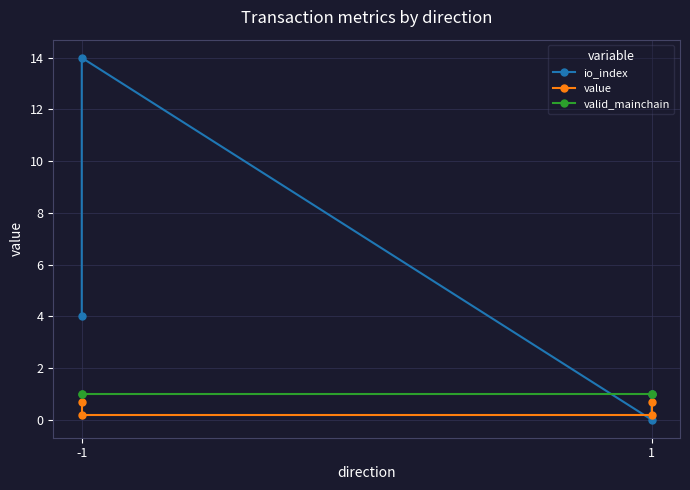

Rank the series by their maximum value, from lowest to highest.

value, valid_mainchain, io_index